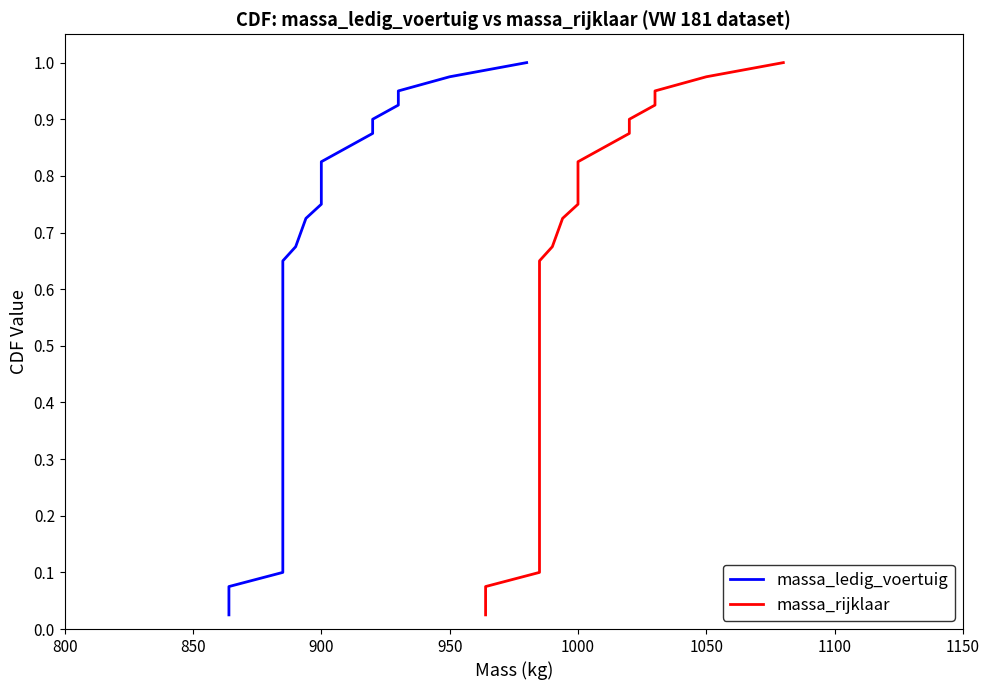

True or false: massa_rijklaar and massa_ledig_voertuig intersect in this chart.

False